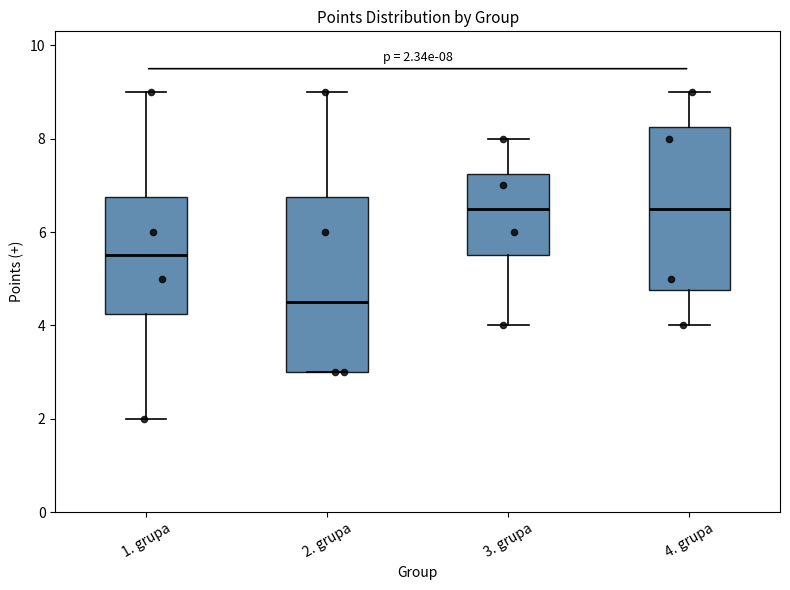

Which box is the tallest, from its lower edge to its upper edge?

2. grupa